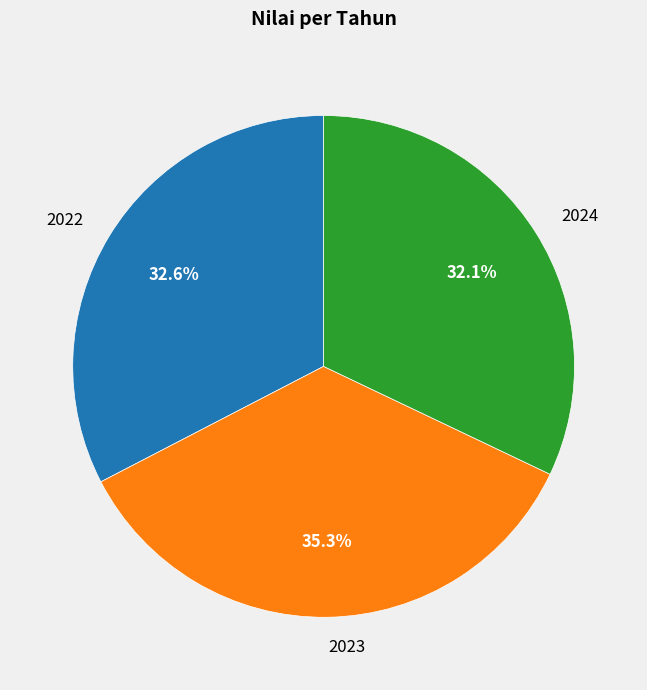

Is there any slice that represents more than half of the pie?

No